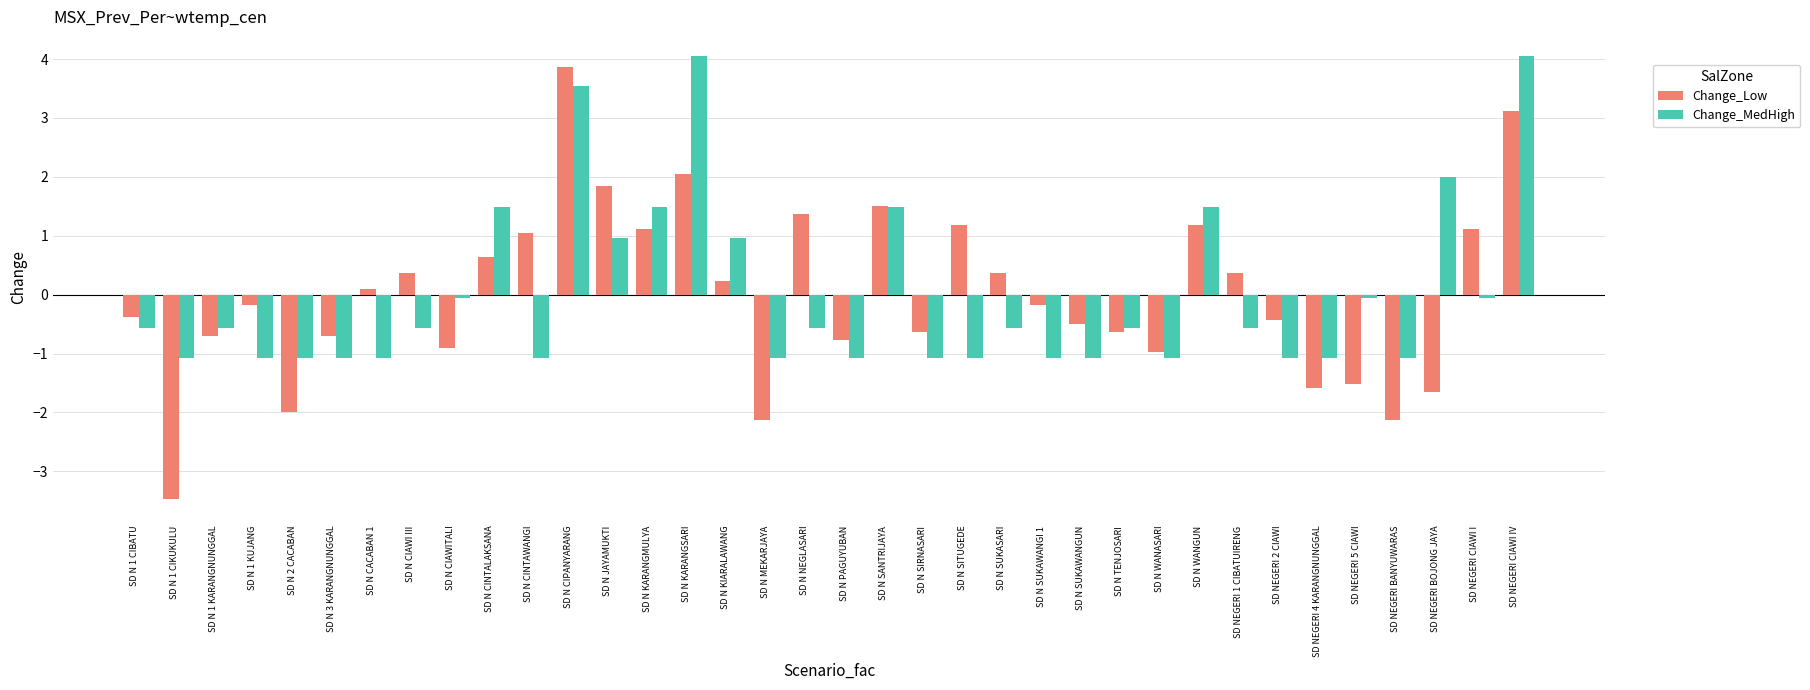

What are all the series names shown in the legend?

Change_Low, Change_MedHigh